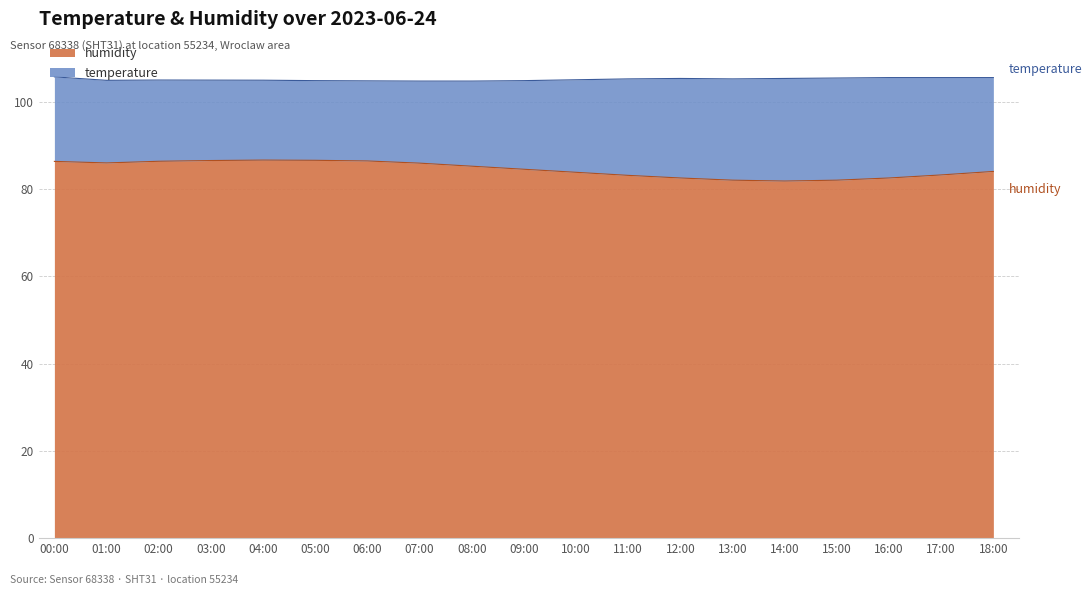

Is it true that humidity equals 143.2 at 05:00?

False